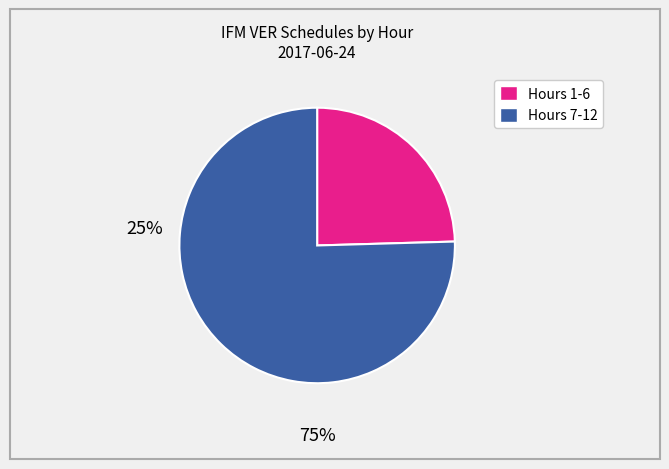

Is there any slice that represents more than half of the pie?

Yes